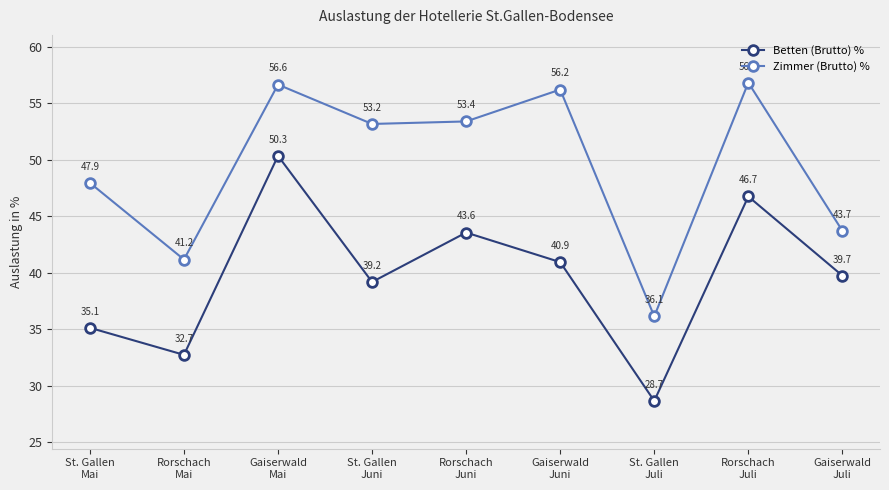

Rank the categories by Betten (Brutto) % value from lowest to highest.

St. Gallen
Juli, Rorschach
Mai, St. Gallen
Mai, St. Gallen
Juni, Gaiserwald
Juli, Gaiserwald
Juni, Rorschach
Juni, Rorschach
Juli, Gaiserwald
Mai